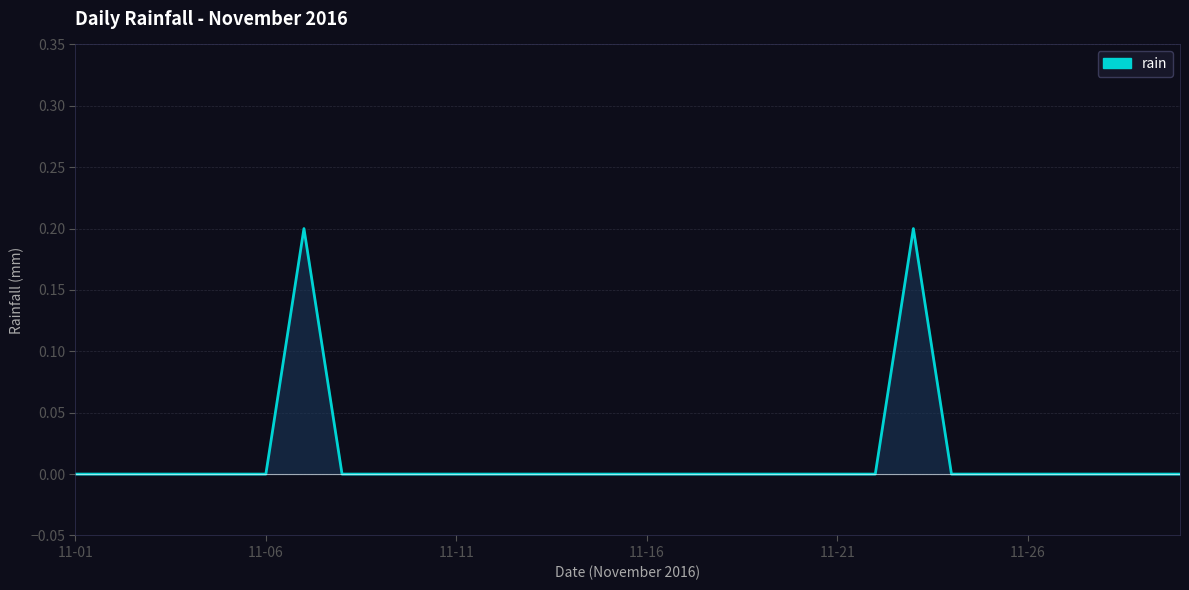

The chart shows a value of -0.1 at 2016-11-03. True or false?

False